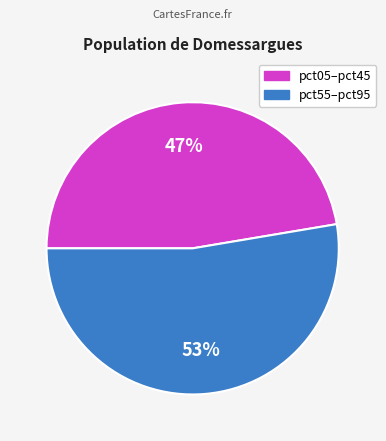

To the nearest percent, what is the average slice percentage?

50%